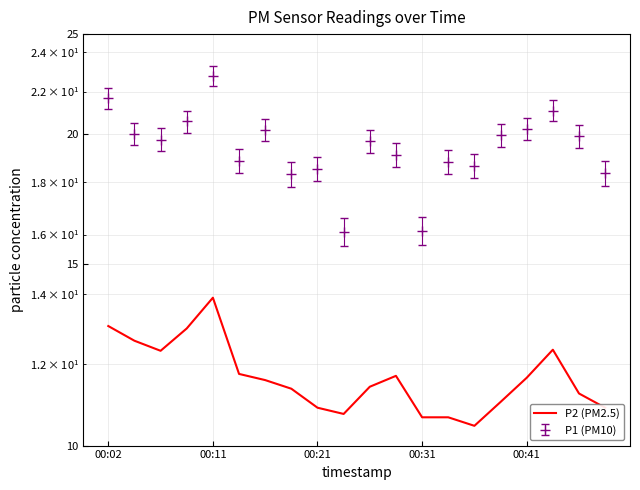

The chart shows a value of 11.6 at 6. True or false?

True